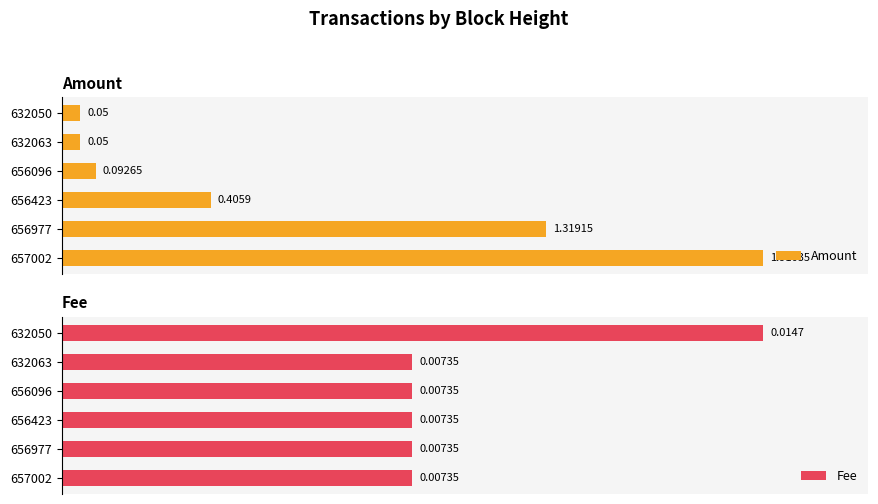

The value of Amount at 656096 is 2.4. True or false?

False